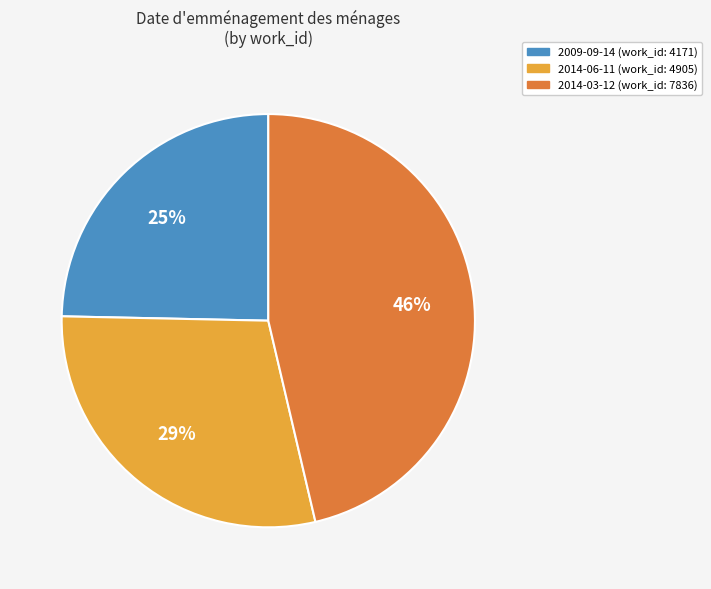

Is there any slice that represents more than half of the pie?

No